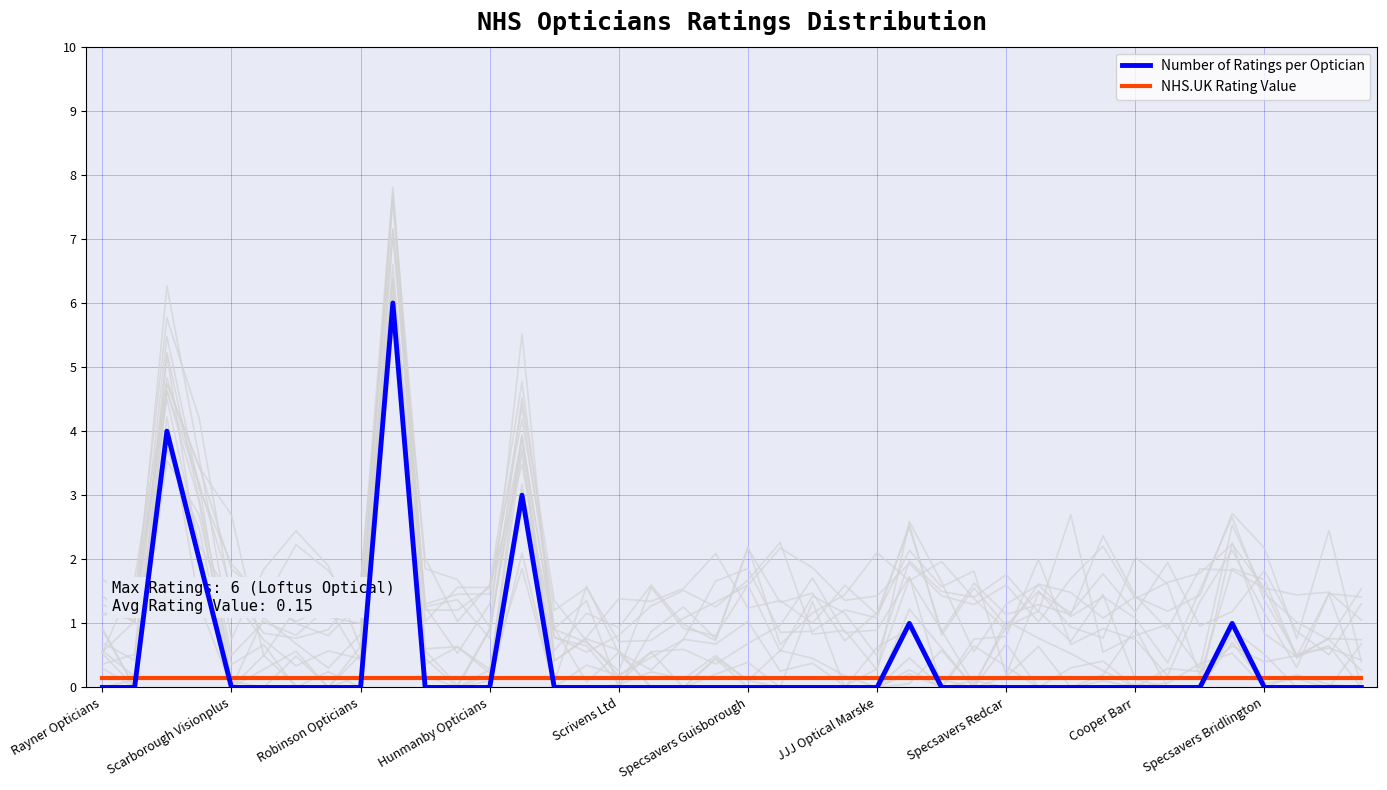

How many lines are shown in the chart?

2